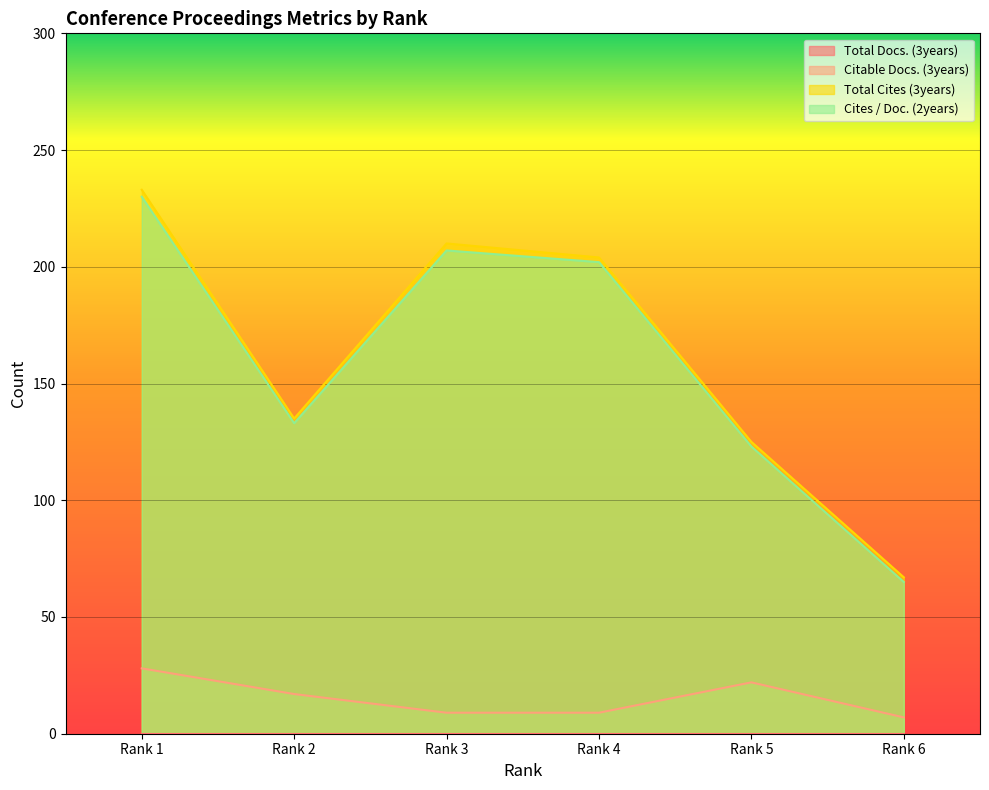

The value of Total Cites (3years) at Rank 5 is 125. True or false?

True